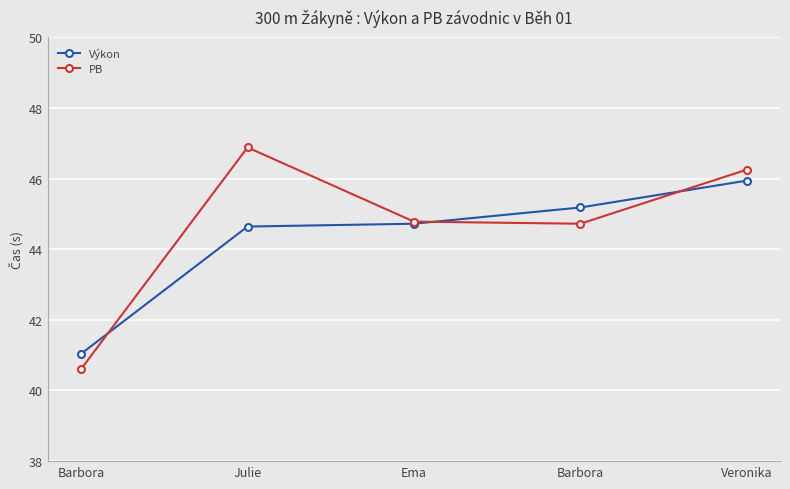

Is it true that PB equals 71.9 at Ema?

False